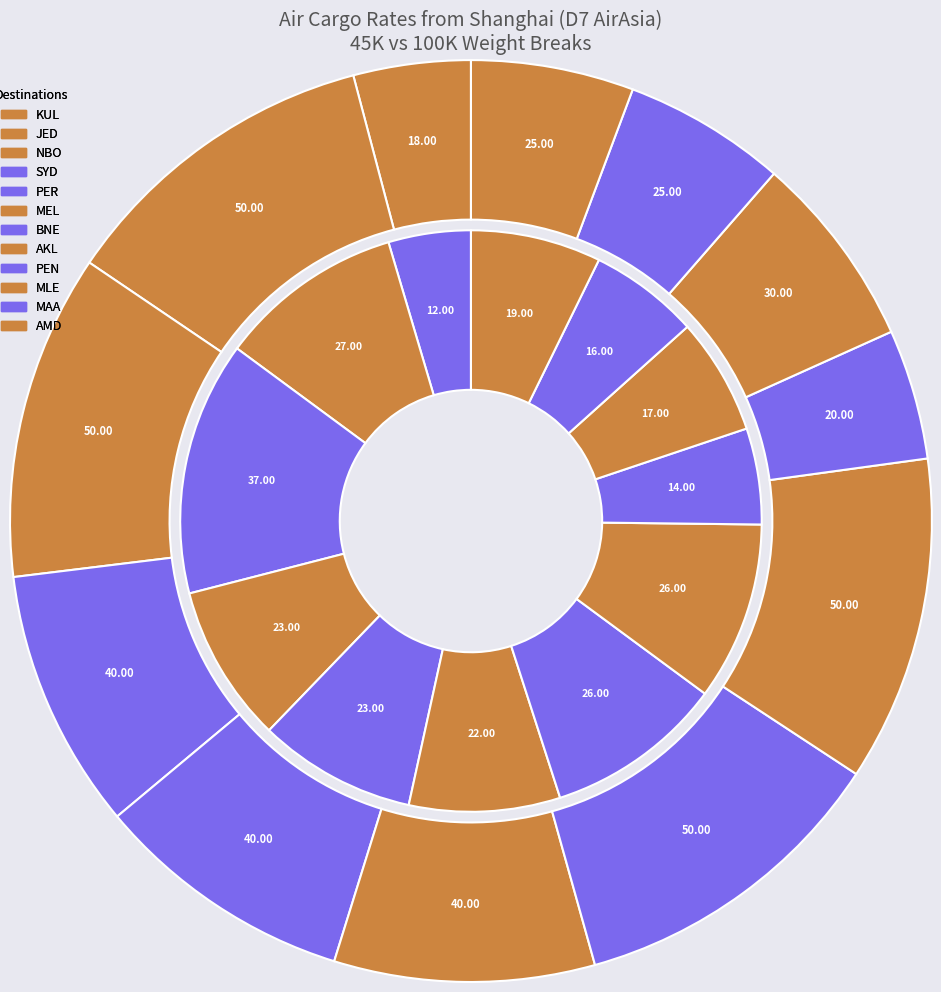

To the nearest percent, what is the combined percentage of 2 and 8?

16%